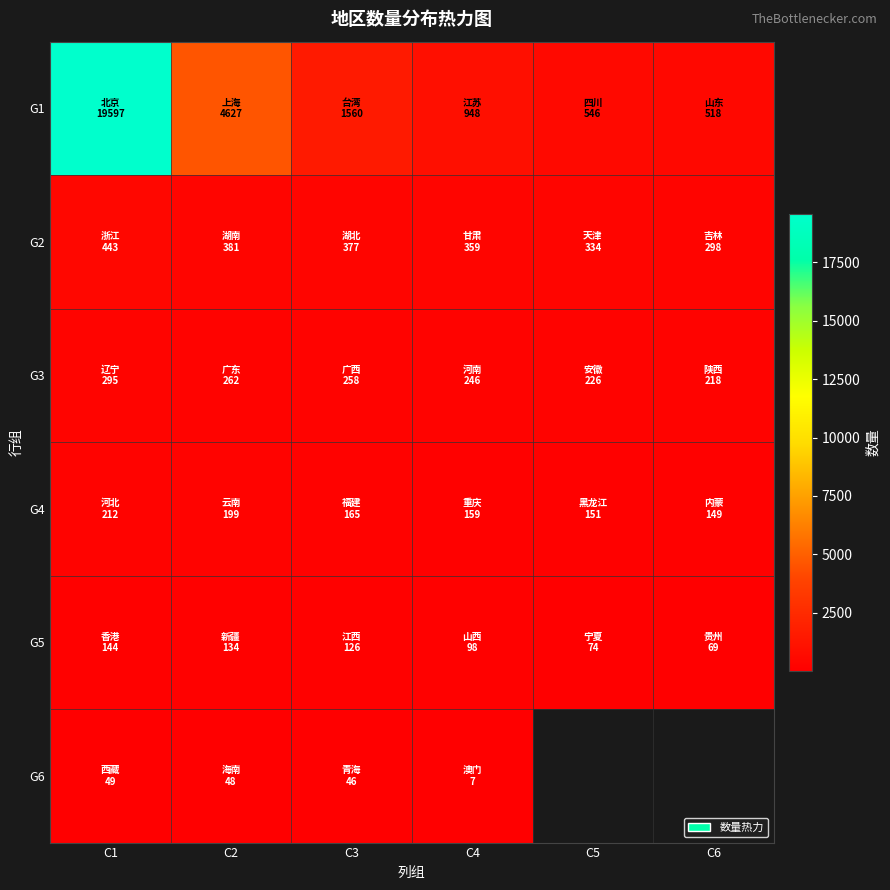

Rank the categories by G2 value from lowest to highest.

C6, C5, C4, C3, C2, C1